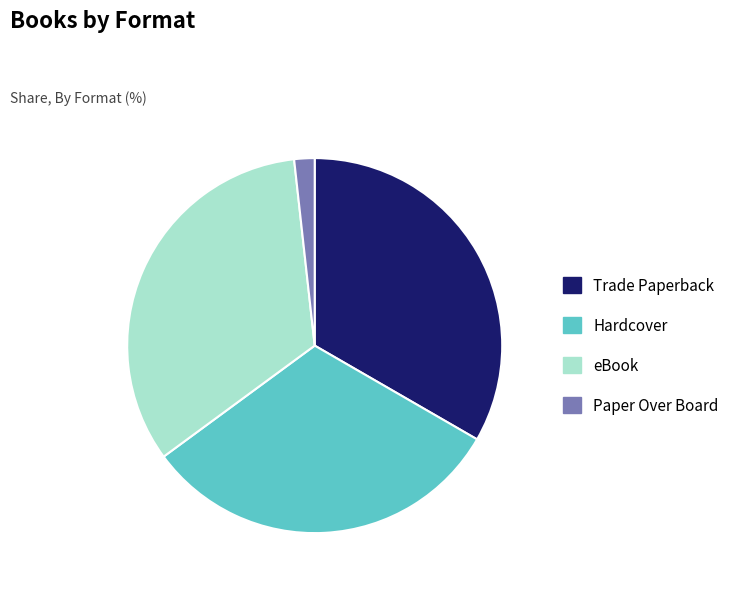

The Hardcover slice represents 20% of the pie. True or false?

False